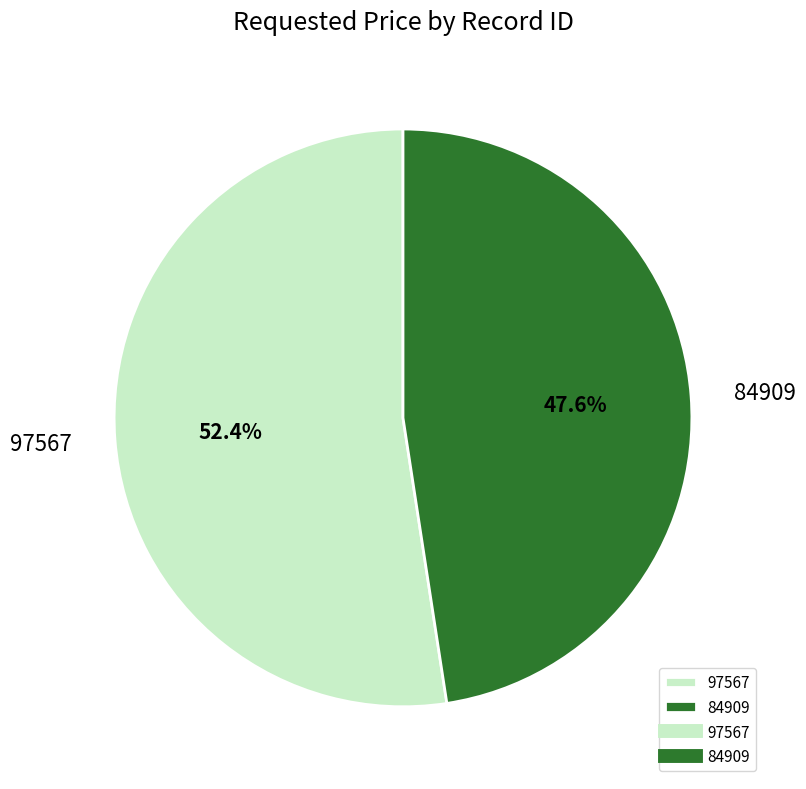

Which slice is the smallest?

84909